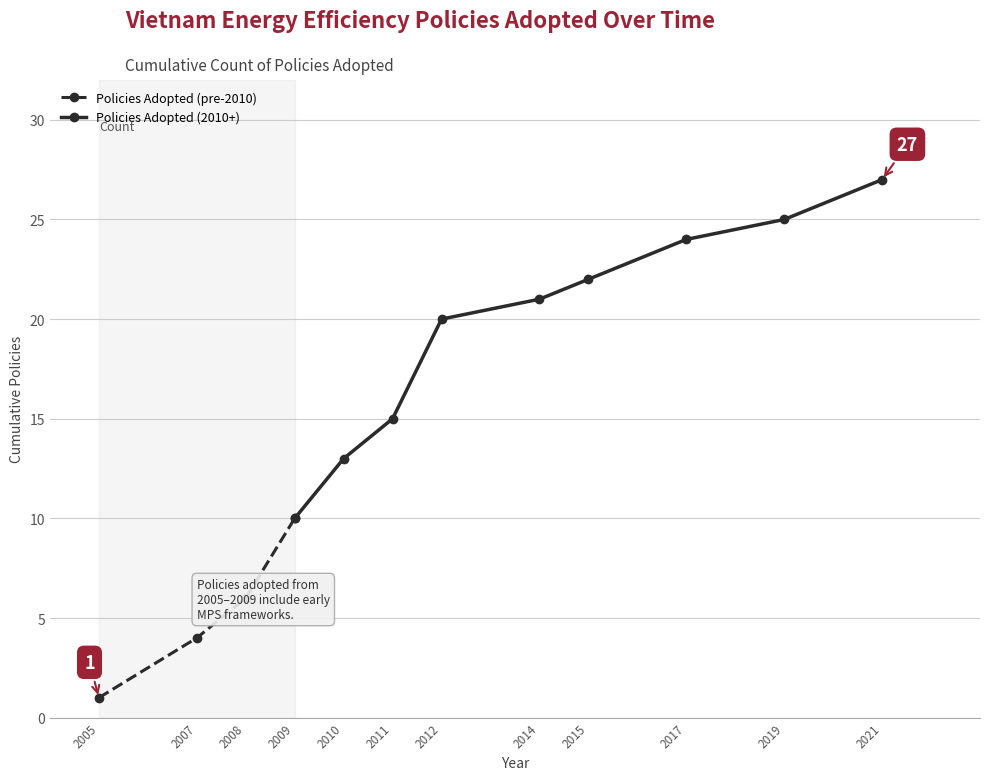

True or false: the data has more than 2 interior local peaks.

False